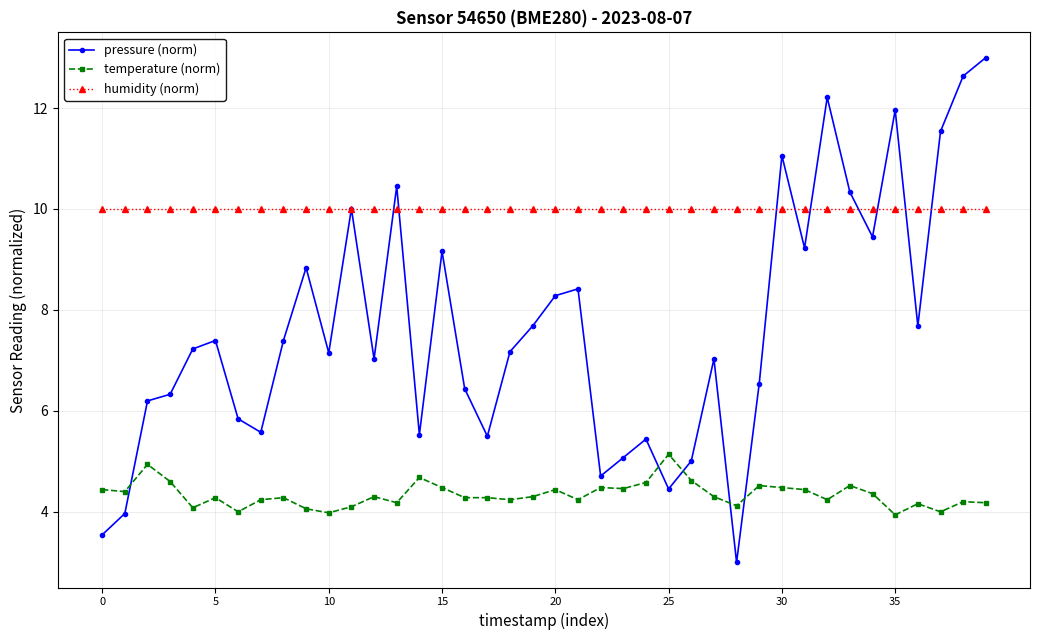

How many lines are shown in the chart?

3